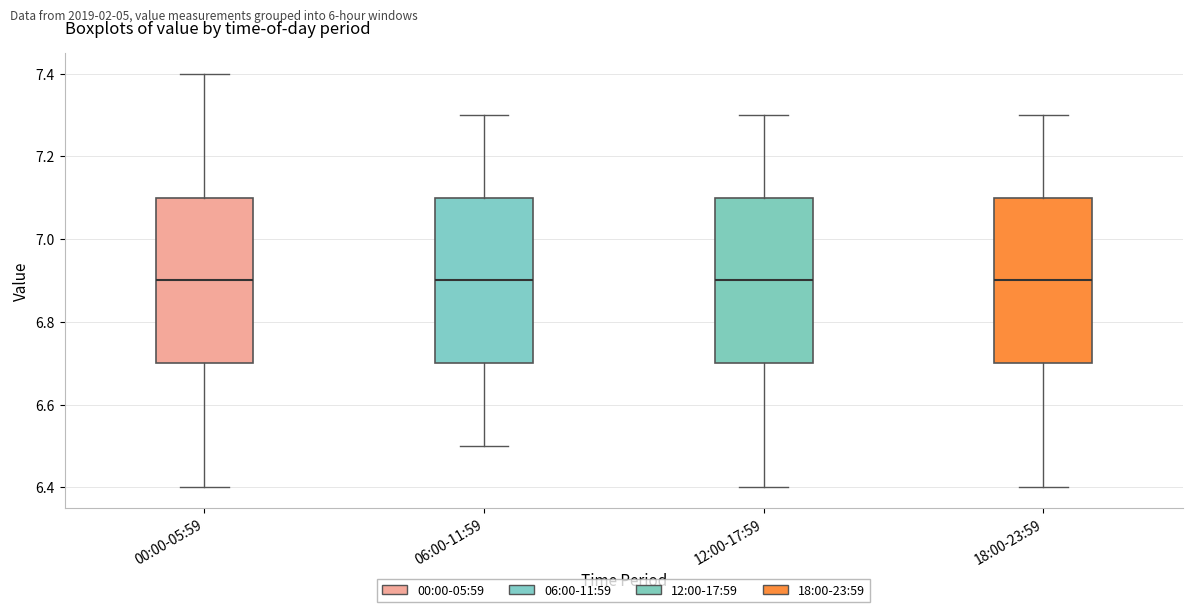

Where is the upper edge of the box for 18:00-23:59 on the y-axis? The values are not printed on the chart, so give them approximately, as read against the axis.

7.1